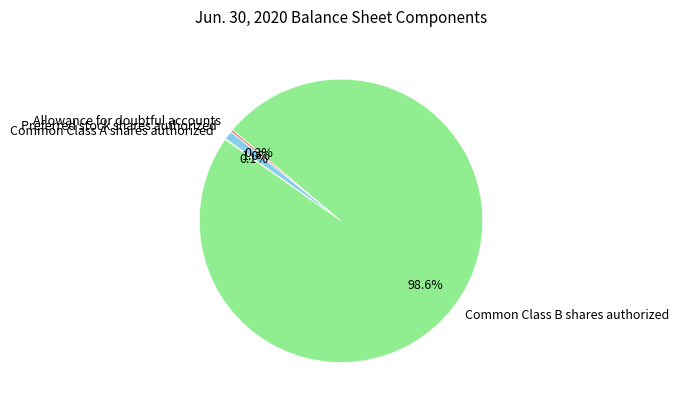

Is Allowance for doubtful accounts the majority of the pie?

No